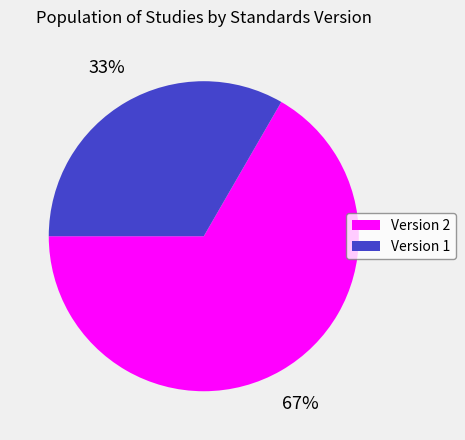

Combined, do Version 2 and Version 1 account for over 50%?

Yes